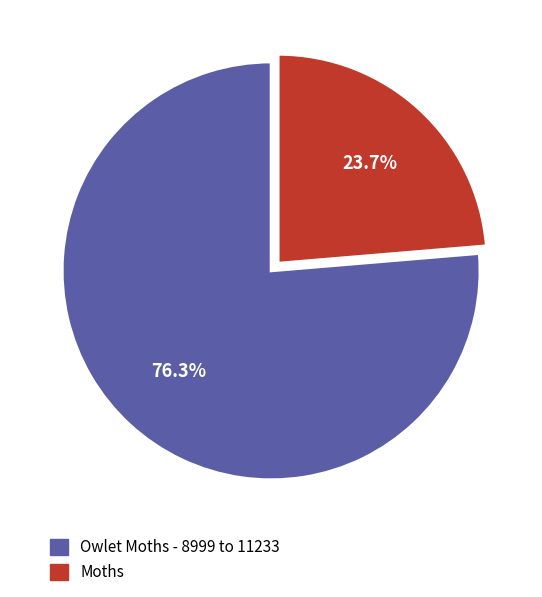

To the nearest percent, what is the combined percentage of Moths and Owlet Moths - 8999 to 11233?

100%